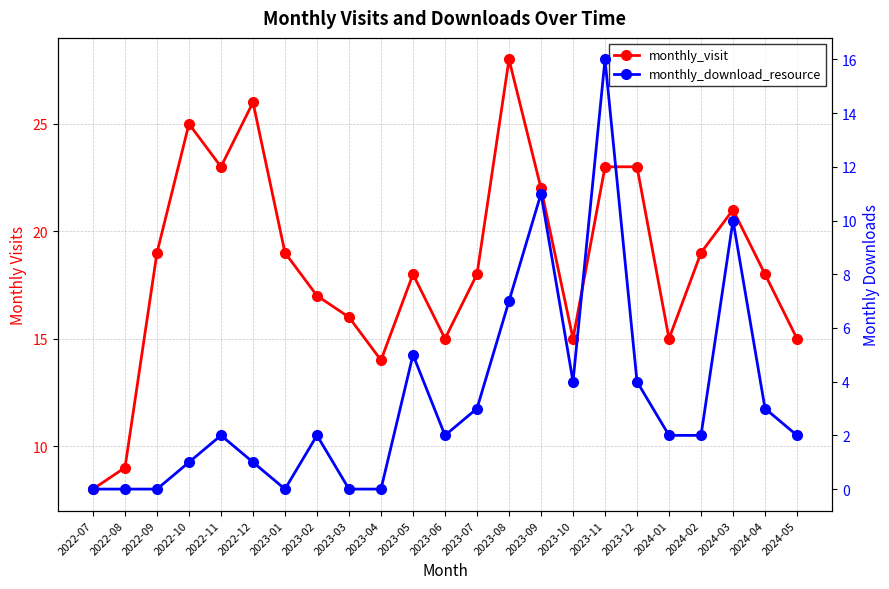

Which category has the highest value in the monthly_visit series?

2023-08